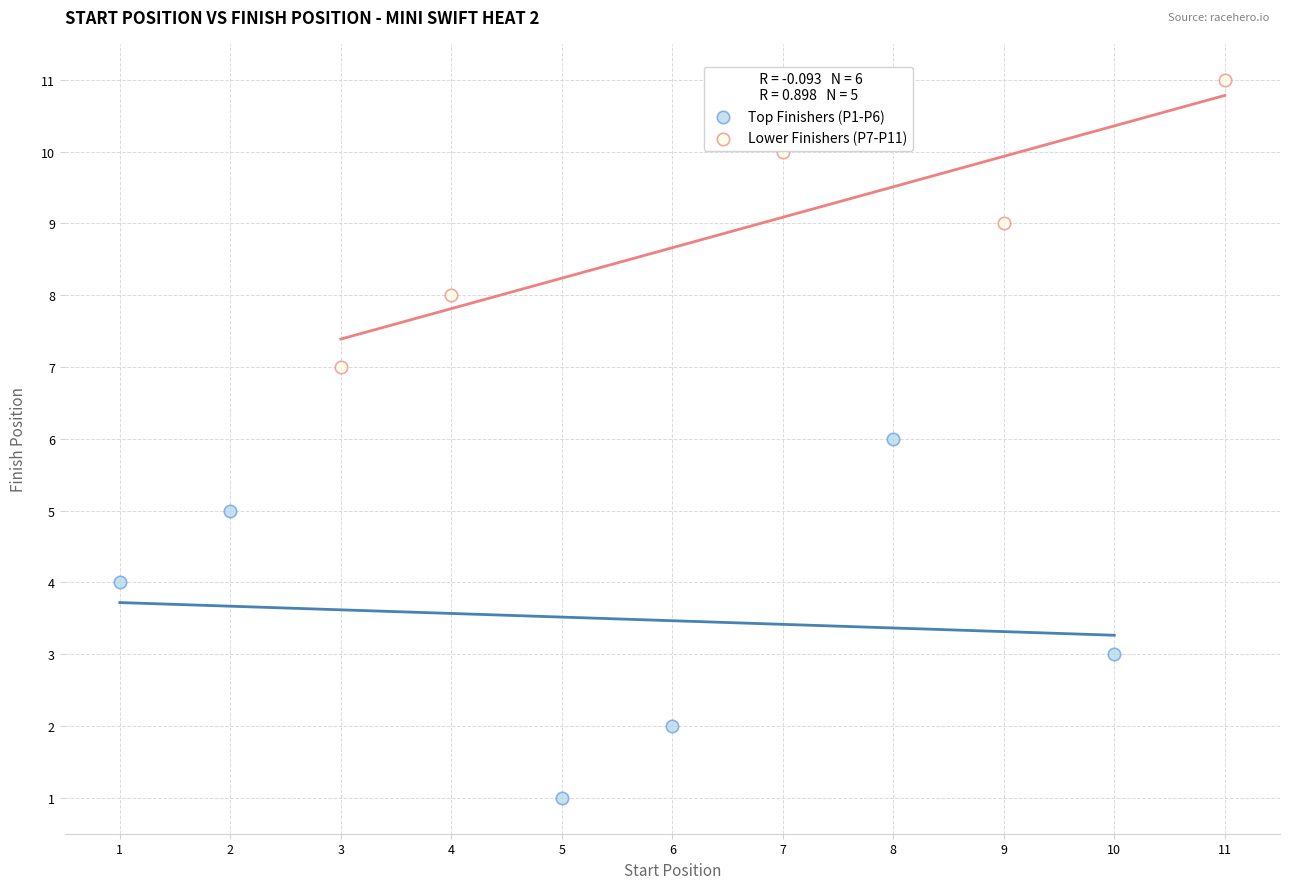

Which series has the widest spread of Y values?

Top Finishers (P1-P6)